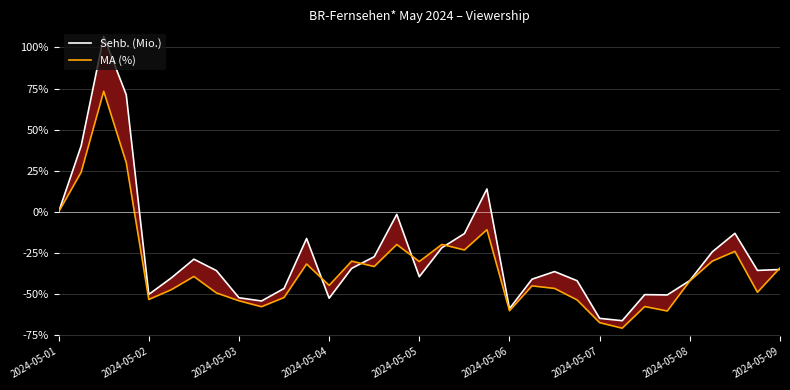

How many lines are shown in the chart?

2